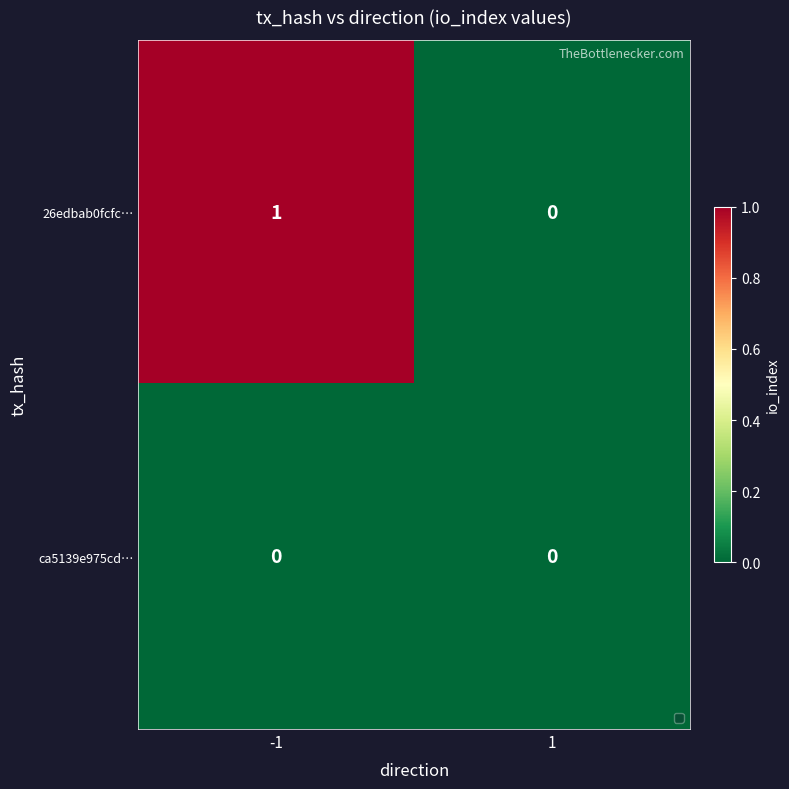

At which category is the sum across all series the highest?

-1